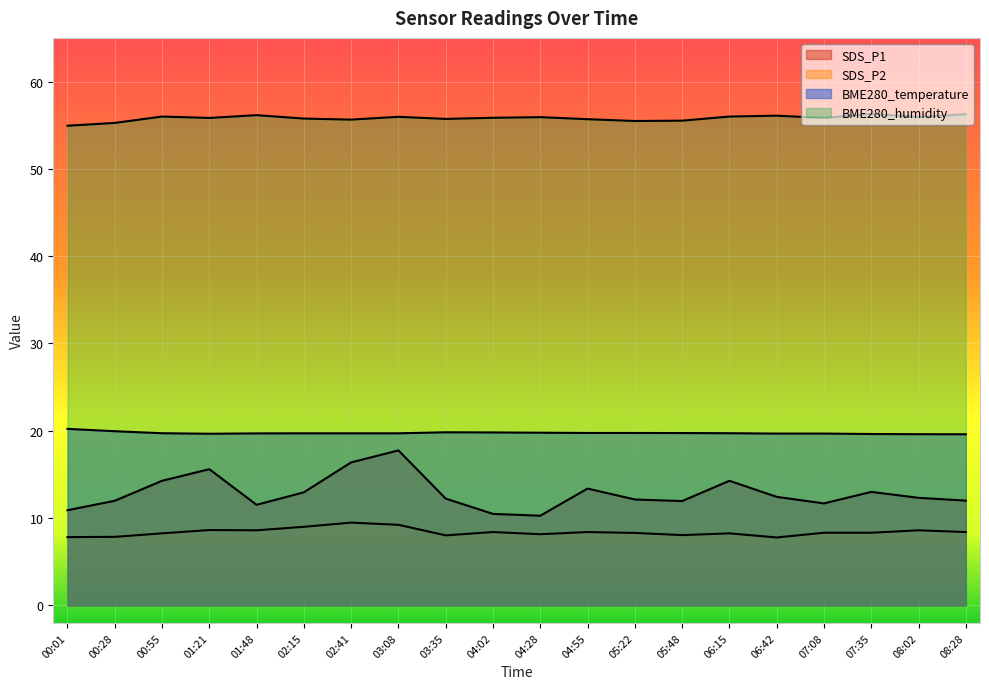

True or false: BME280_temperature has more than 1 points higher than both neighbors.

False